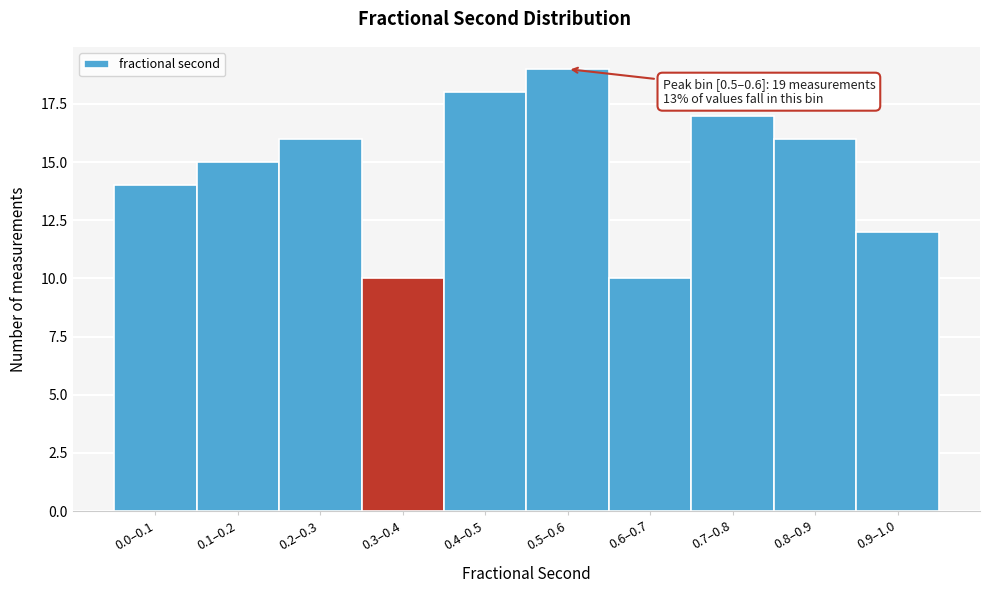

Reading right to left, what are all the values shown in this chart?

12	16	17	10	19	18	10	16	15	14